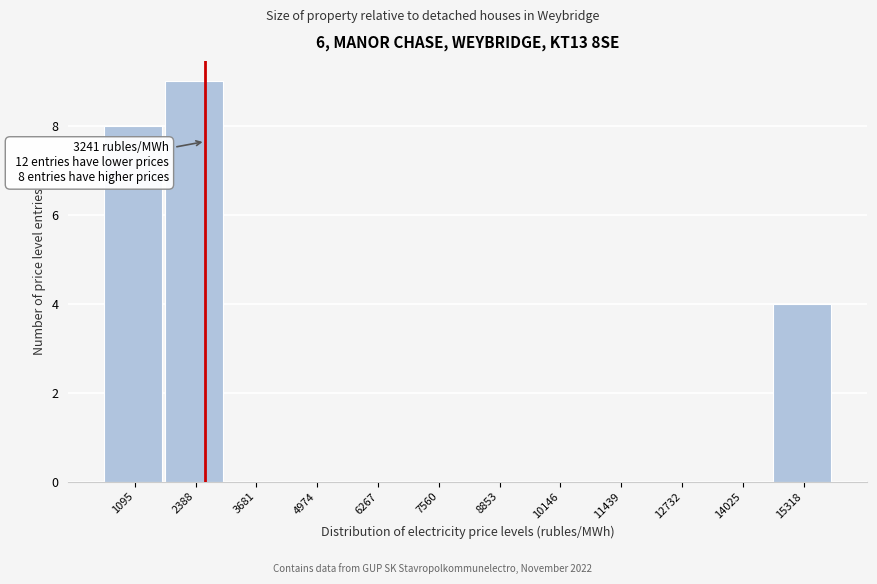

Reading left to right, extract all data points from this chart.

1095=8	2388=9	3681=0	4974=0	6267=0	7560=0	8853=0	10146=0	11439=0	12732=0	14025=0	15318=4